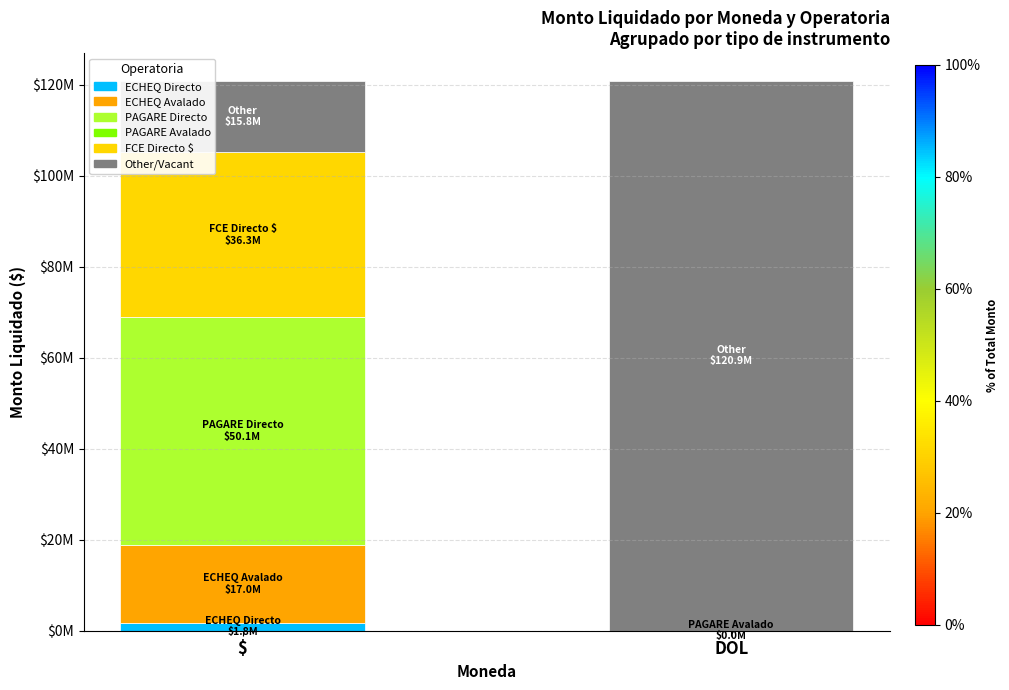

What is the label of the 1st bar from the right?

DOL